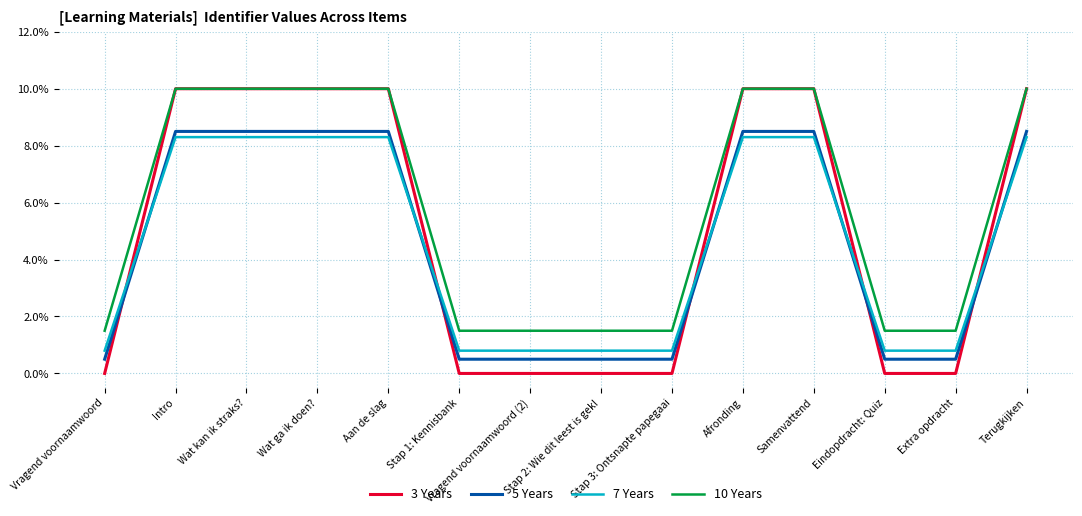

What is the difference between the highest and lowest values at Aan de slag?

1.7